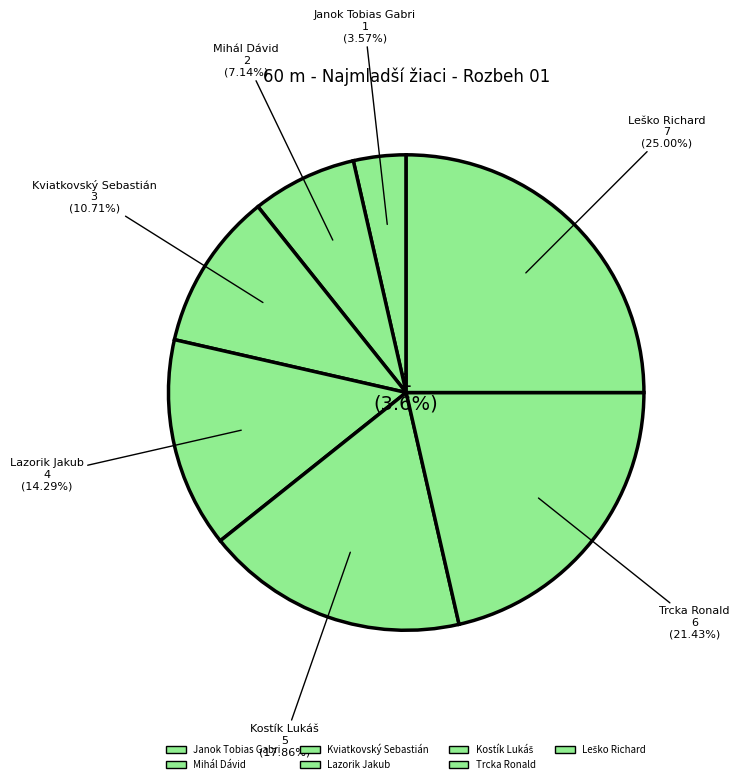

To the nearest percent, what is the average slice percentage?

14%